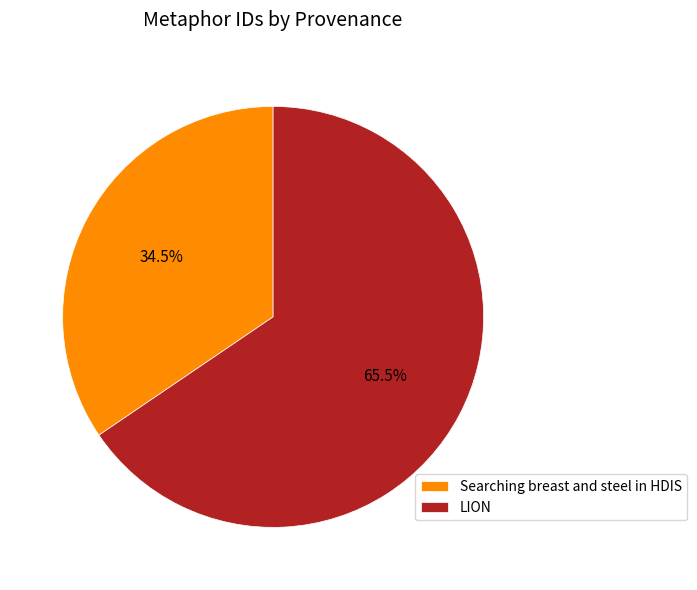

Is there any slice that represents more than half of the pie?

Yes